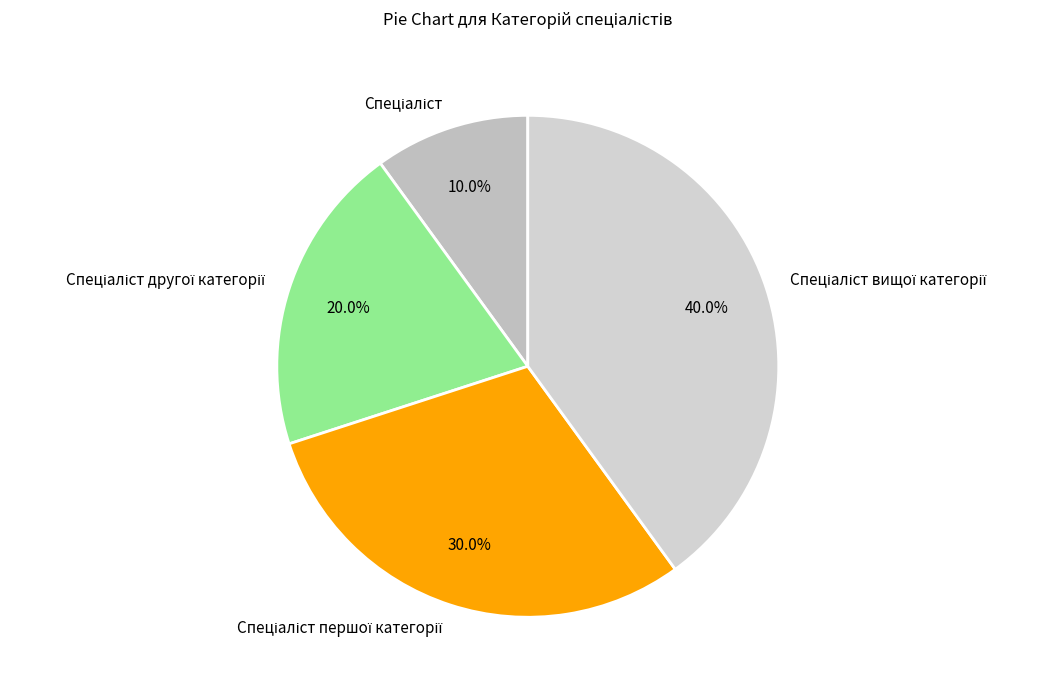

Does any single category account for the majority?

No